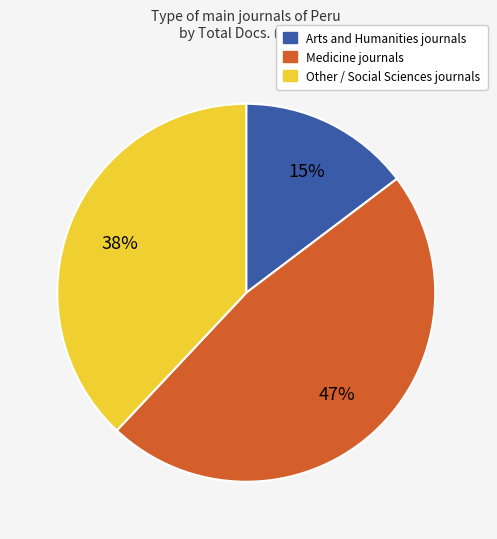

To the nearest percent, what is the average slice percentage?

33%